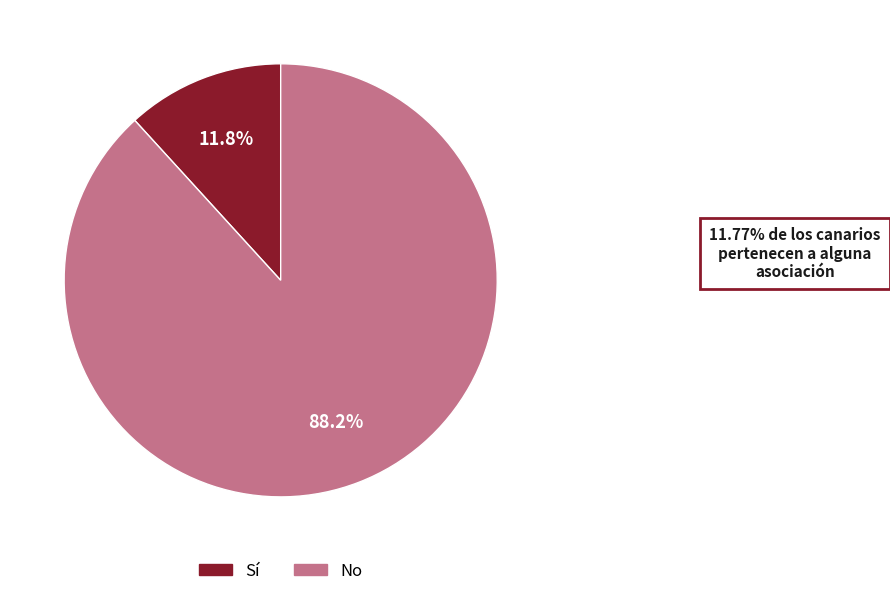

How many slices are in this pie chart?

2